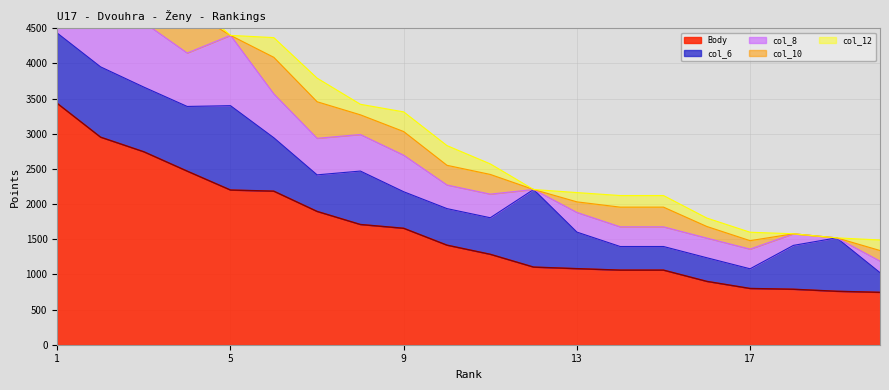

Rank the categories by col_8 value from lowest to highest.

12, 19, 18, 20, 13, 14, 15, 16, 17, 10, 11, 7, 8, 9, 6, 4, 1, 2, 3, 5